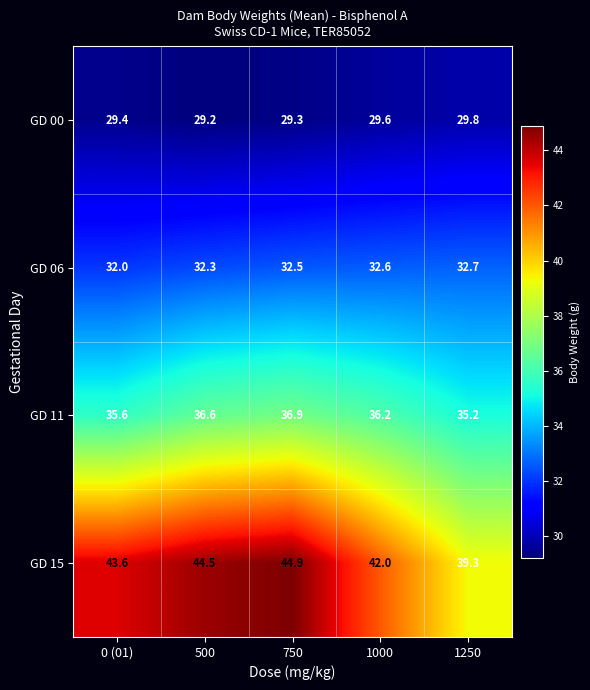

At how many categories does at least one series exceed 36?

5